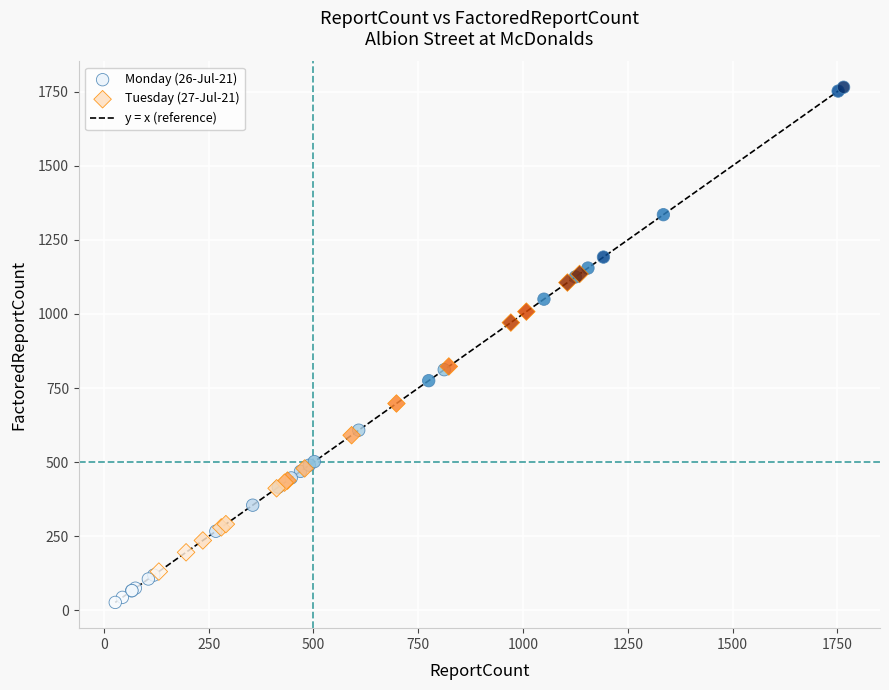

Which series has the largest Y range (max minus min)?

Monday (26-Jul-21)